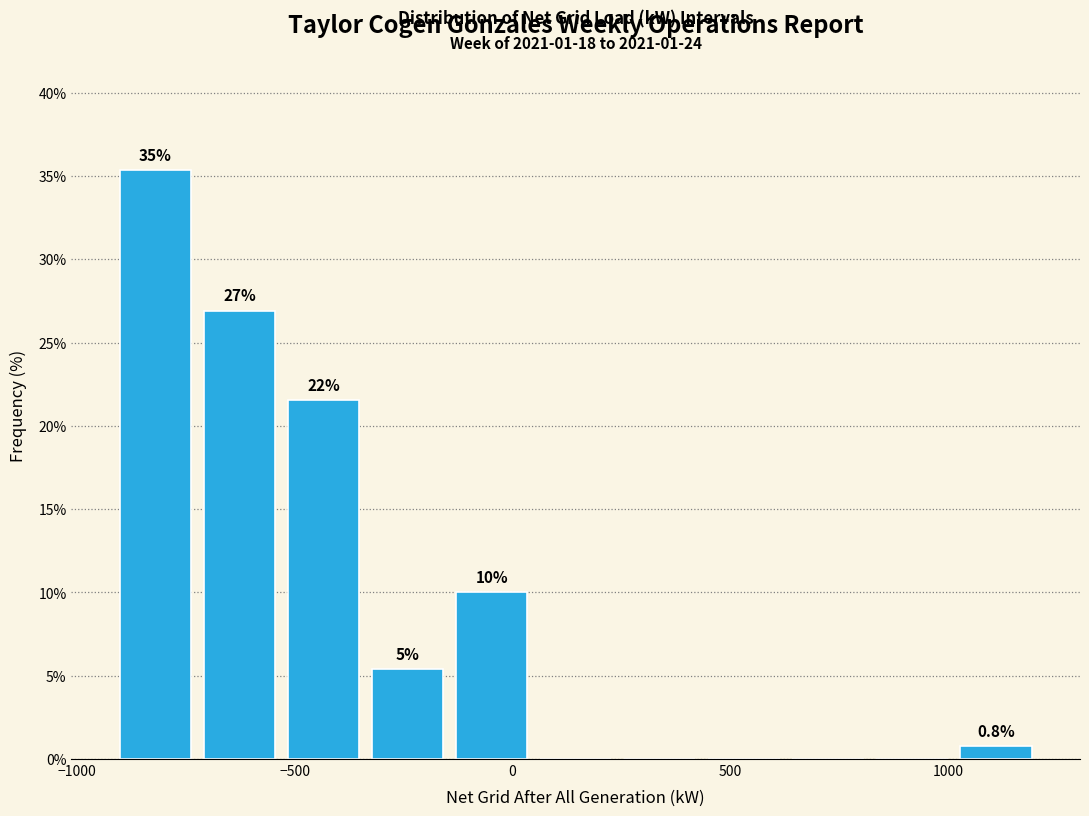

Read against the x-axis, roughly where is the centre of the tallest bar?

-800